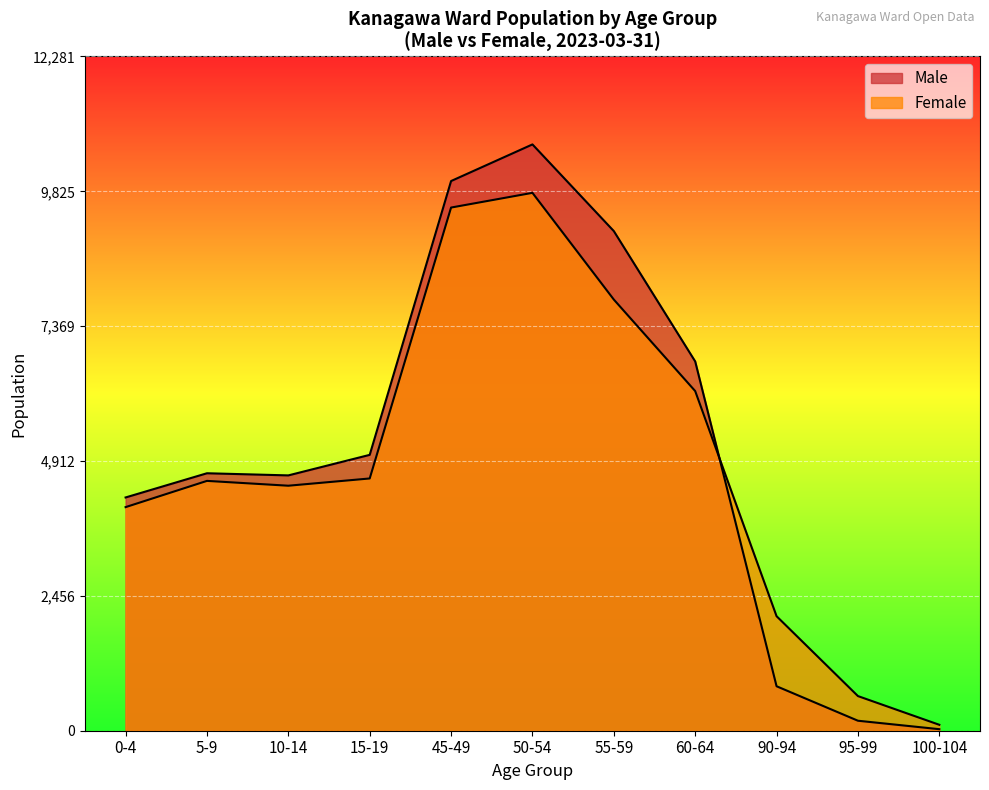

At which category does Female reach its first local valley?

10-14